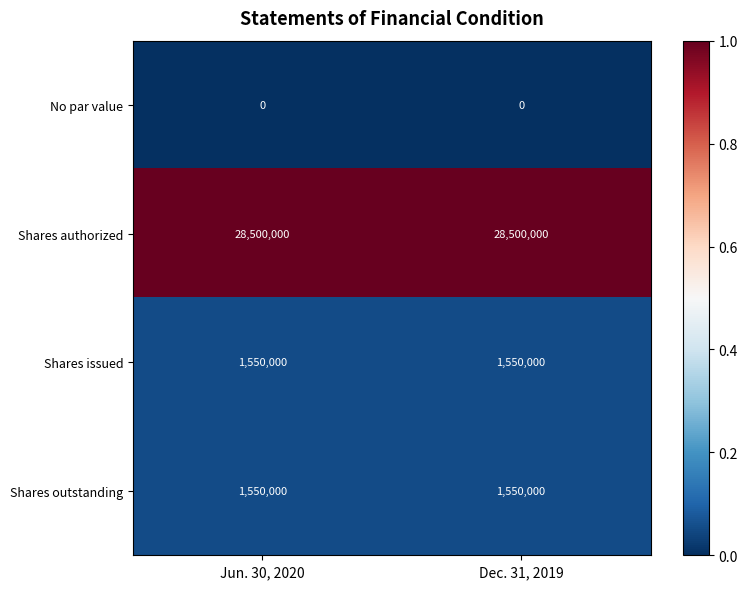

The value of Shares issued at Dec. 31, 2019 is 1550000. True or false?

True